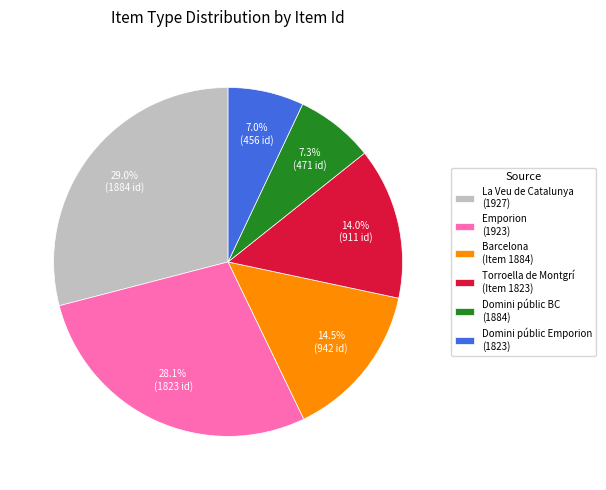

Approximately how many times larger is the value at Barcelona (Item 1884) compared to Torroella de Montgrí (Item 1823)?

1.0